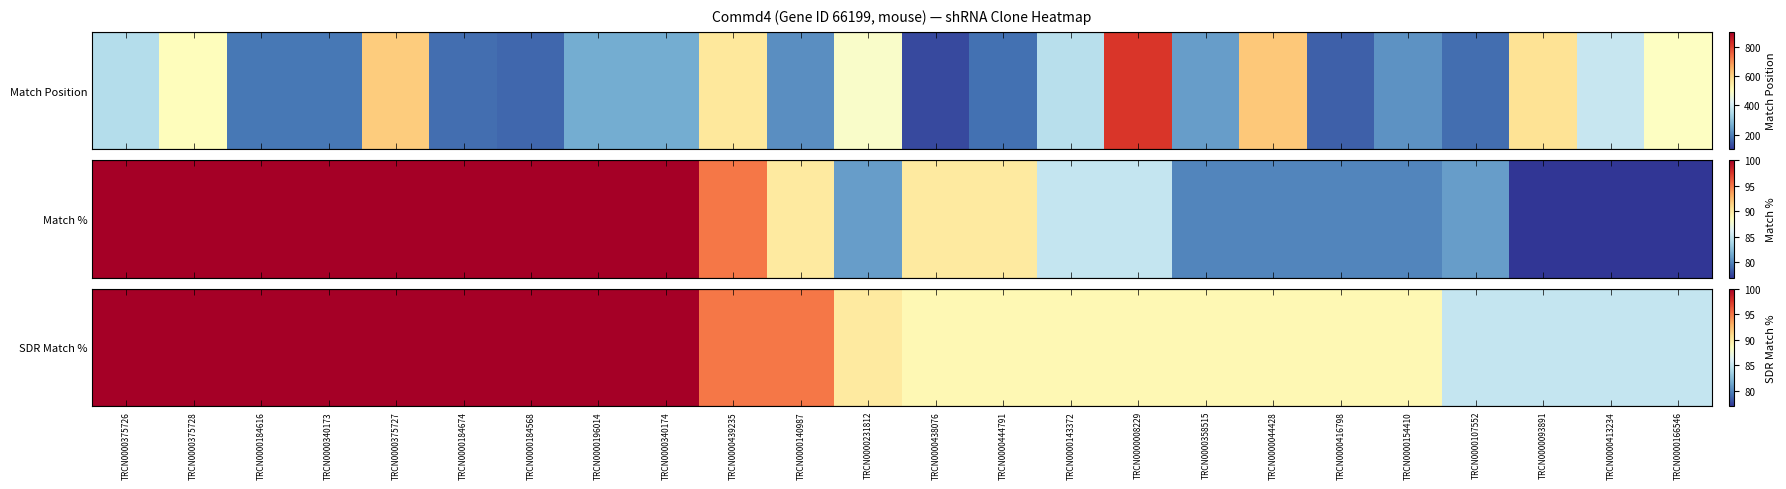

List the labels in order of value, largest first.

TRCN0000375726, TRCN0000375728, TRCN0000184616, TRCN0000340173, TRCN0000375727, TRCN0000184674, TRCN0000184568, TRCN0000196014, TRCN0000340174, TRCN0000439235, TRCN0000140987, TRCN0000231812, TRCN0000438076, TRCN0000444791, TRCN0000143372, TRCN0000008229, TRCN0000358515, TRCN0000044428, TRCN0000416798, TRCN0000154410, TRCN0000107552, TRCN0000093891, TRCN0000413234, TRCN0000166546